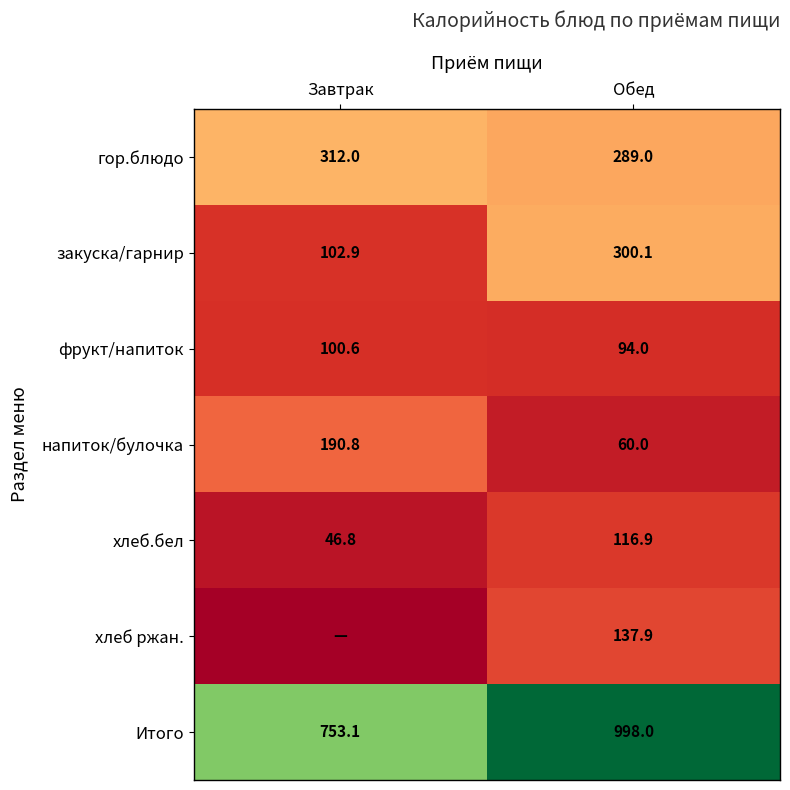

What is the maximum value shown in the chart?

998.0